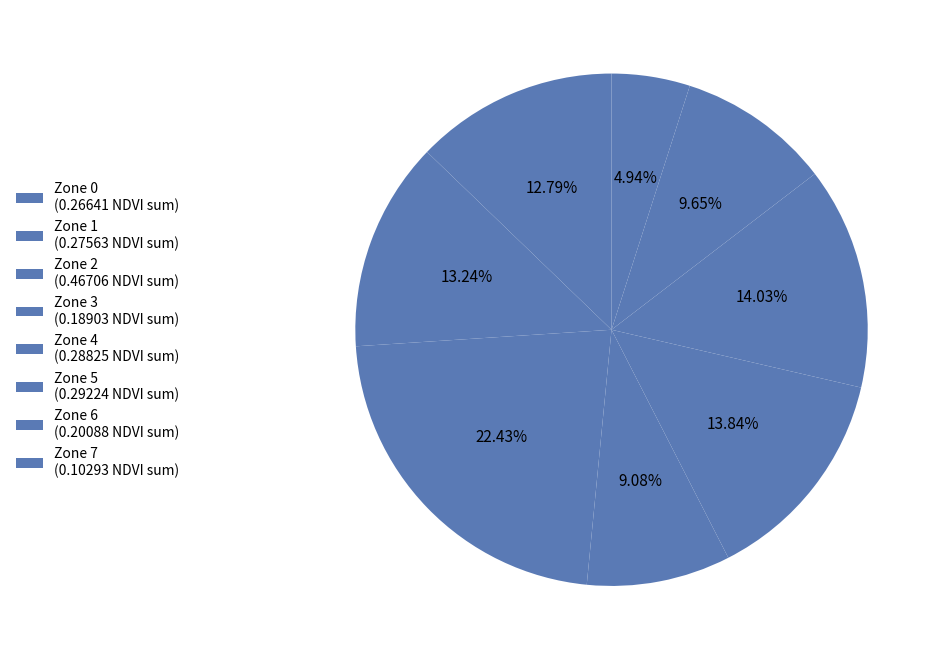

The Zone 0 slice represents 1% of the pie. True or false?

False